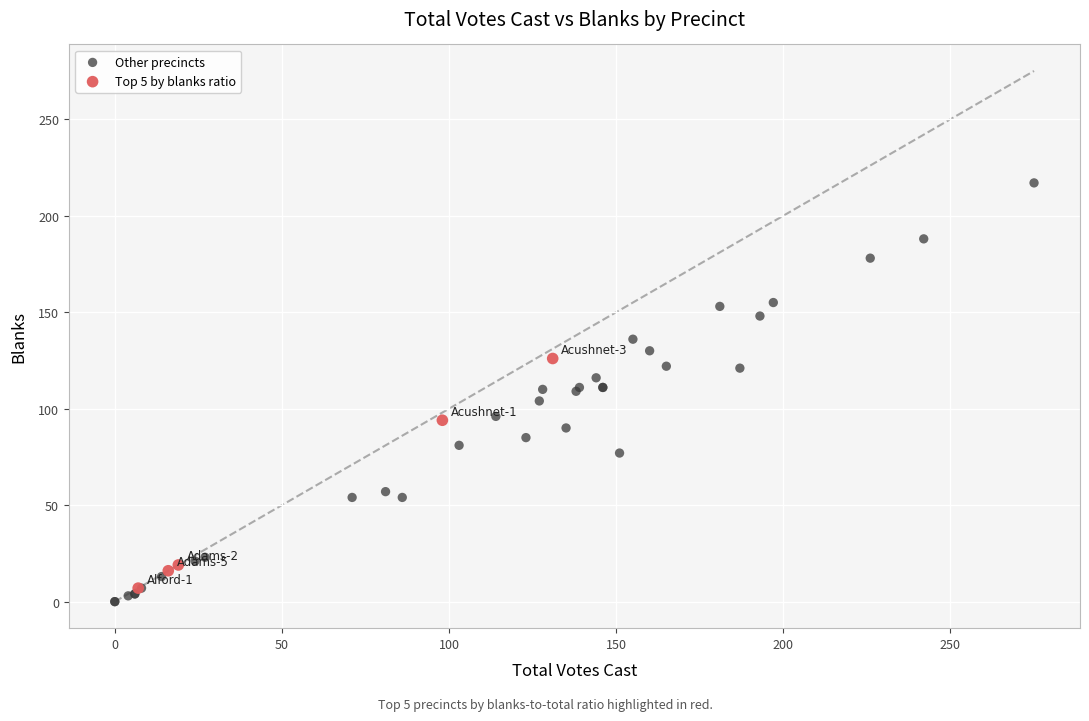

Which series contains the highest Y value?

Other precincts